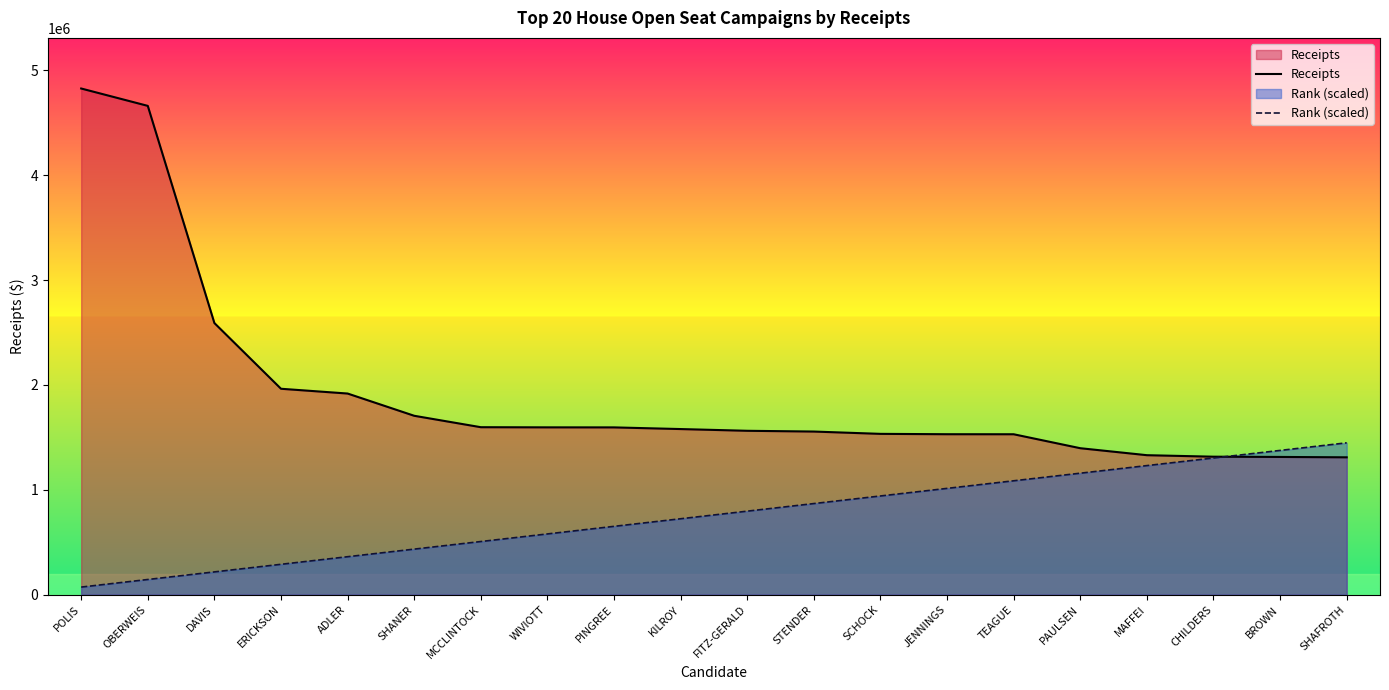

What is the difference between the maximum and second lowest values in the Receipts series?

3513013.9